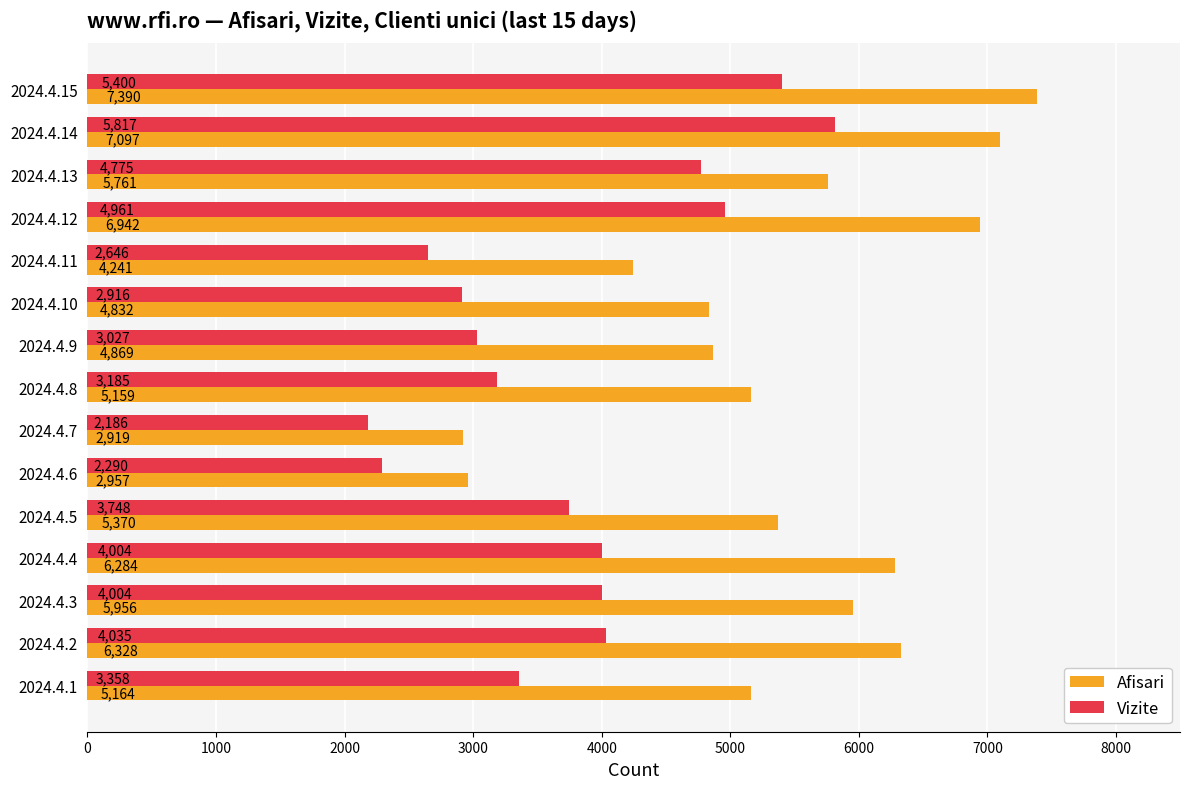

What is the difference between the highest and lowest values at 2024.4.11?

1595